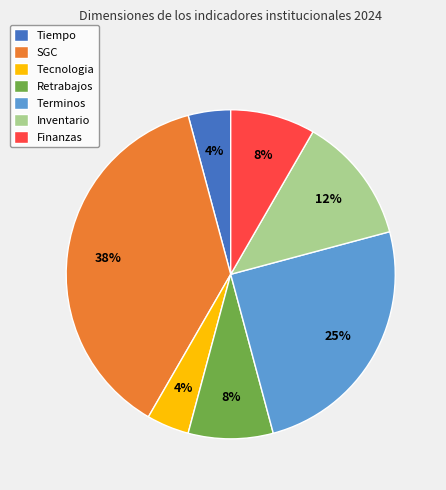

Does any single category account for the majority?

No